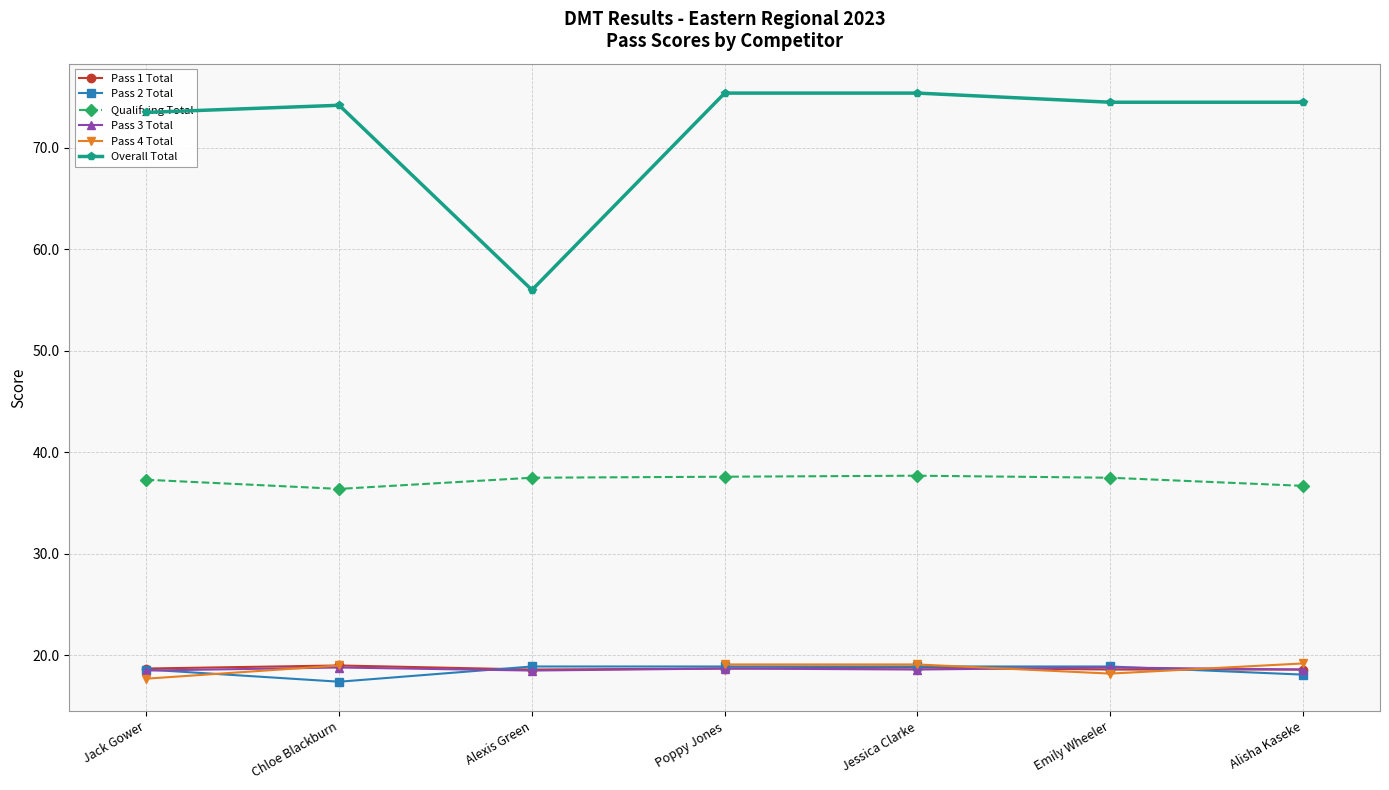

What is the maximum value for Pass 3 Total?

18.8